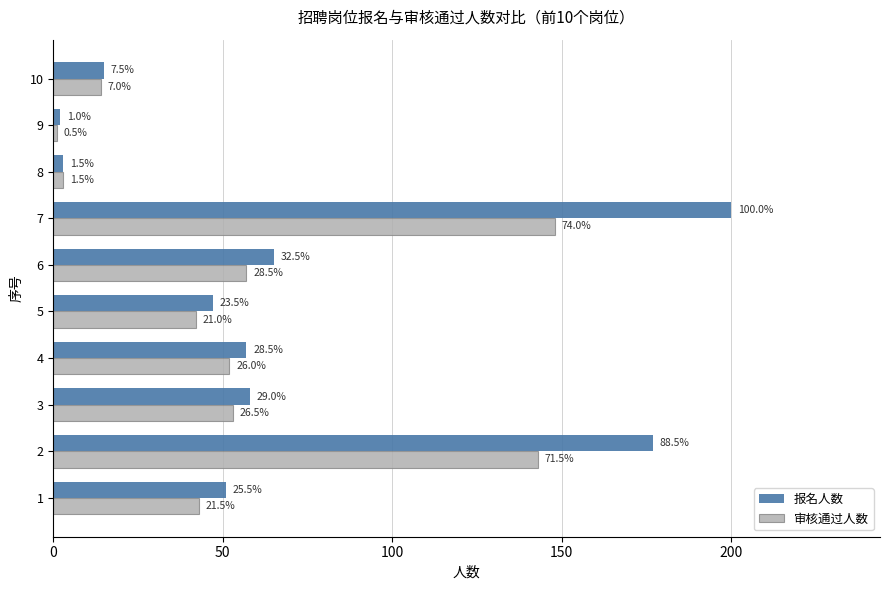

What are all the series names shown in the legend?

报名人数, 审核通过人数